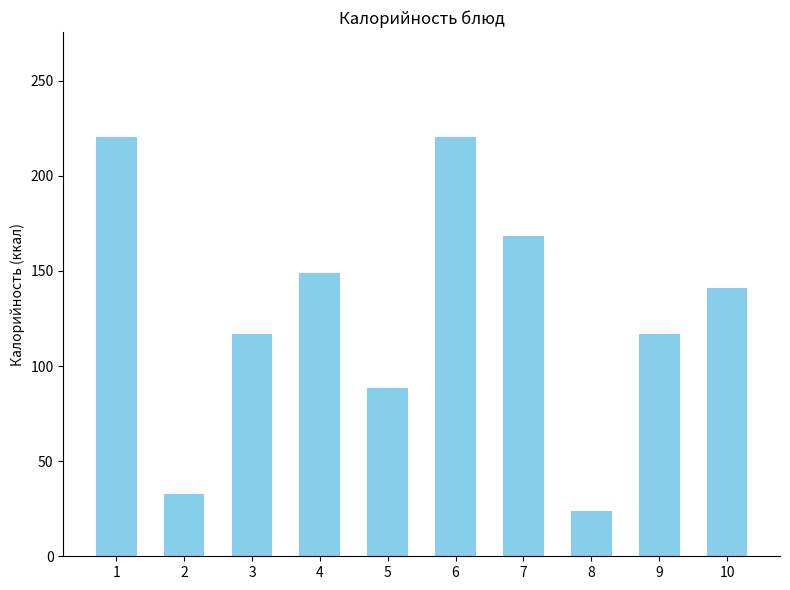

Which category has the lowest value across all series?

8